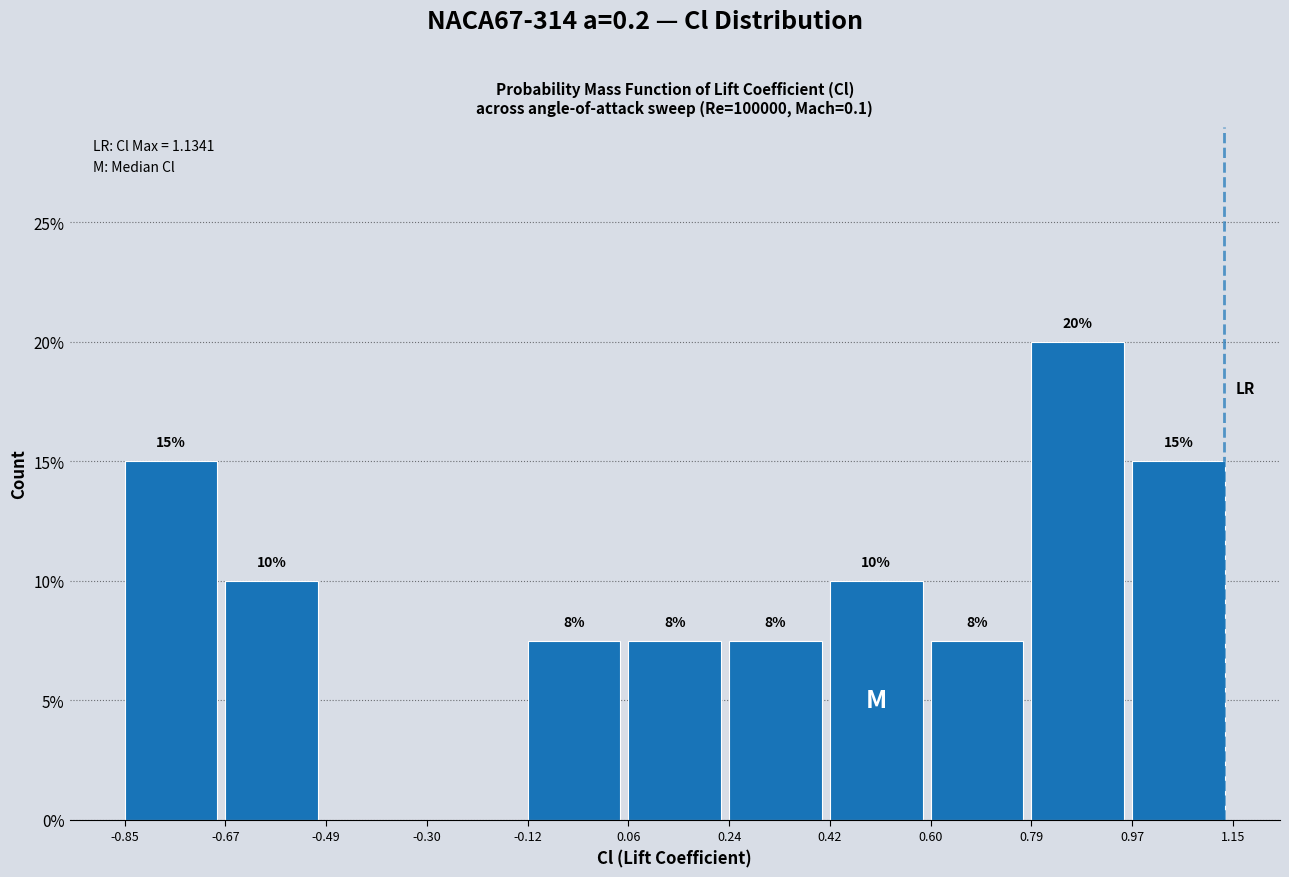

Which range on the x-axis has the tallest bar?

0.79 to 0.97